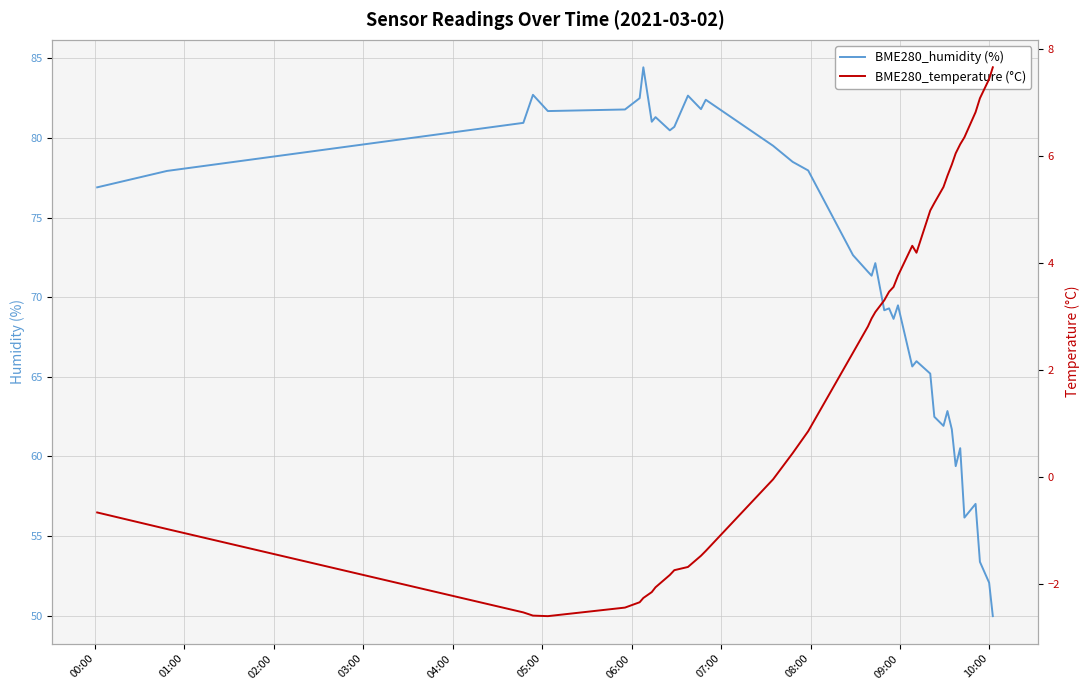

Does the chart have visible grid lines?

Yes